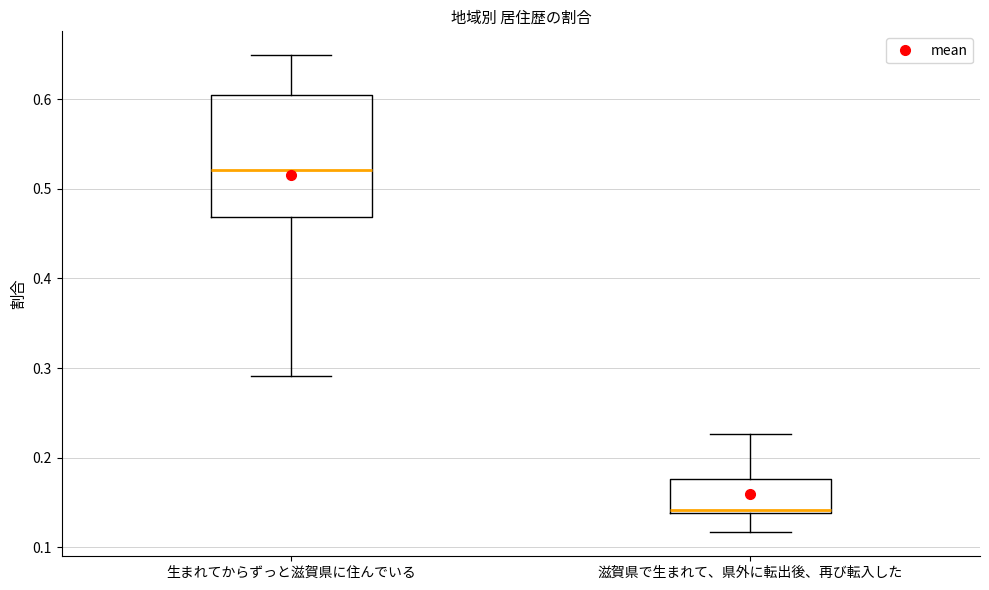

Which box's median line is the highest?

生まれてからずっと滋賀県に住んでいる